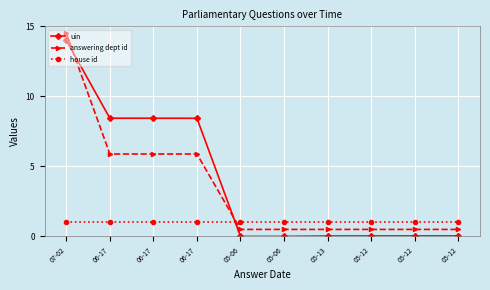

At how many categories does at least one series exceed 2?

4